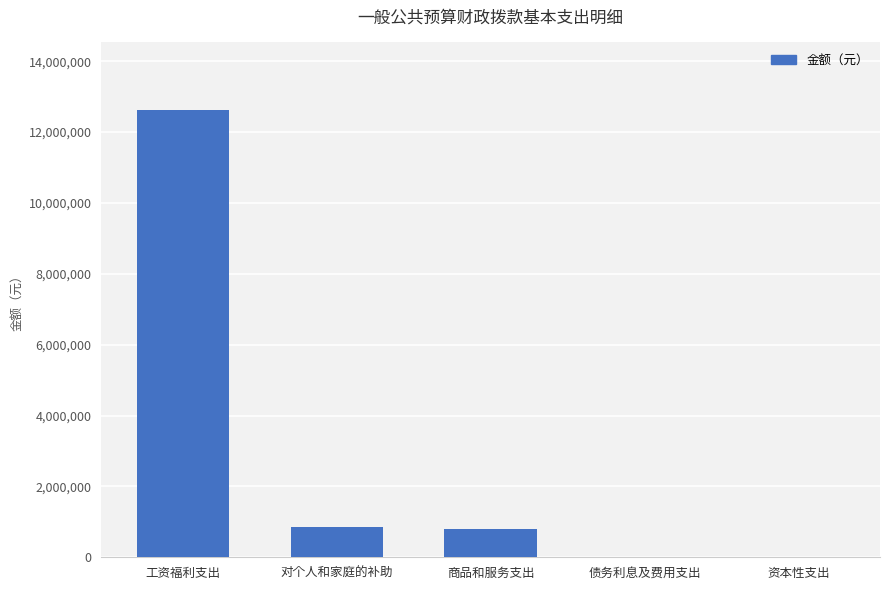

The chart shows a value of 853724.5 at 对个人和家庭的补助. True or false?

True